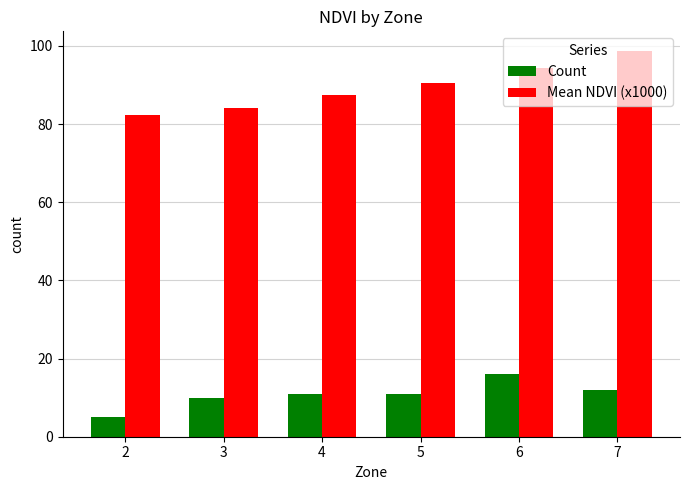

What is the sum of all Mean NDVI (x1000) values?

537.6